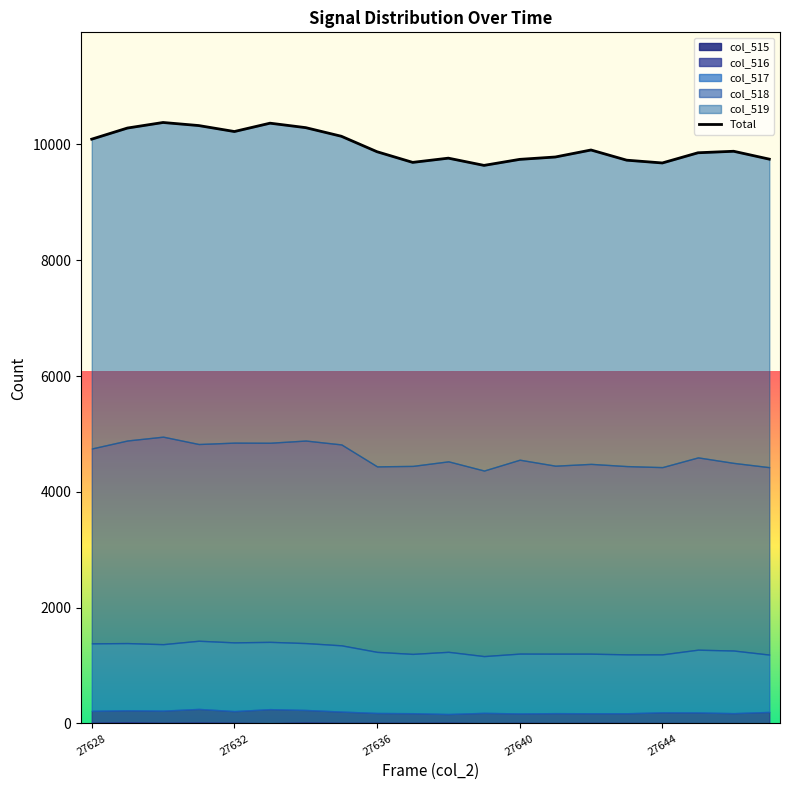

Does the chart have visible grid lines?

No